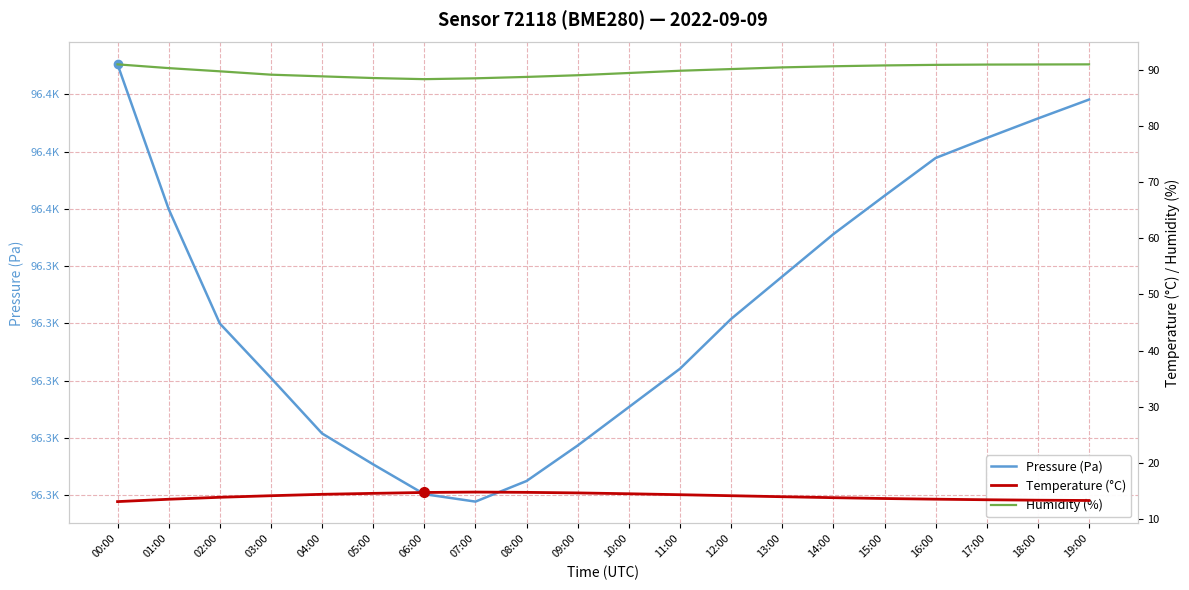

What are all the series names shown in the legend?

Pressure (Pa), Temperature (°C), Humidity (%)